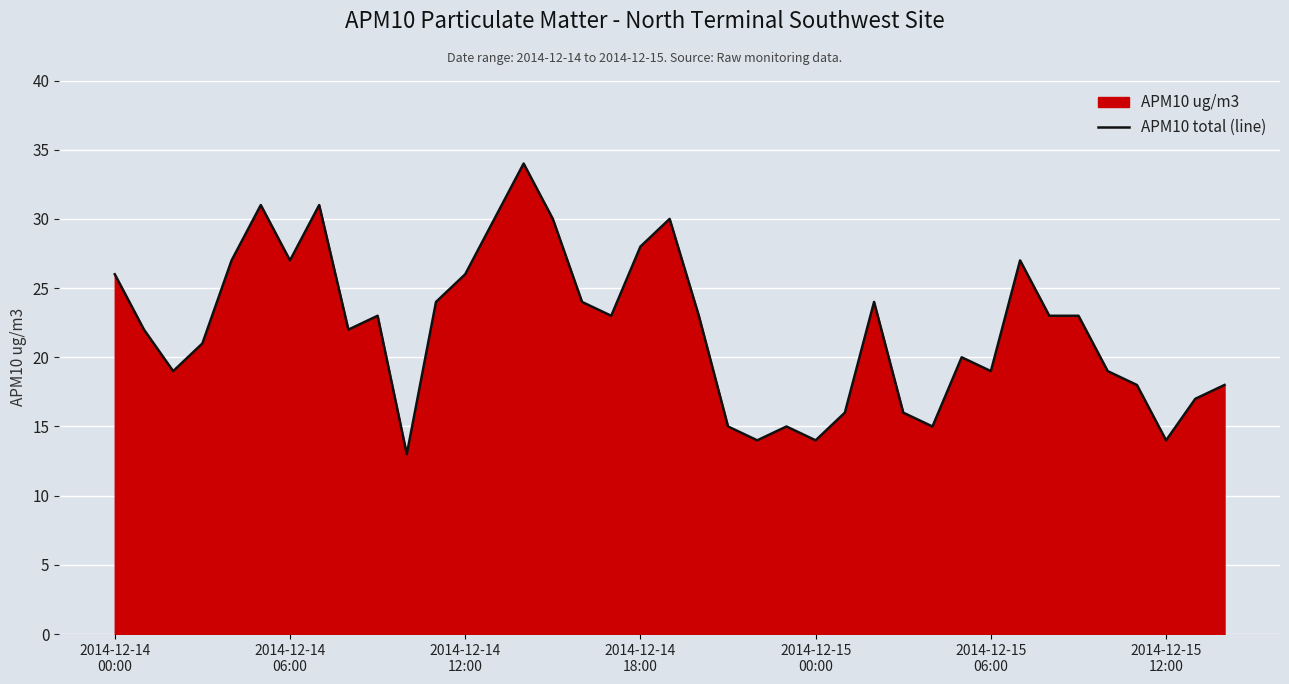

What is the maximum value shown in the chart?

34